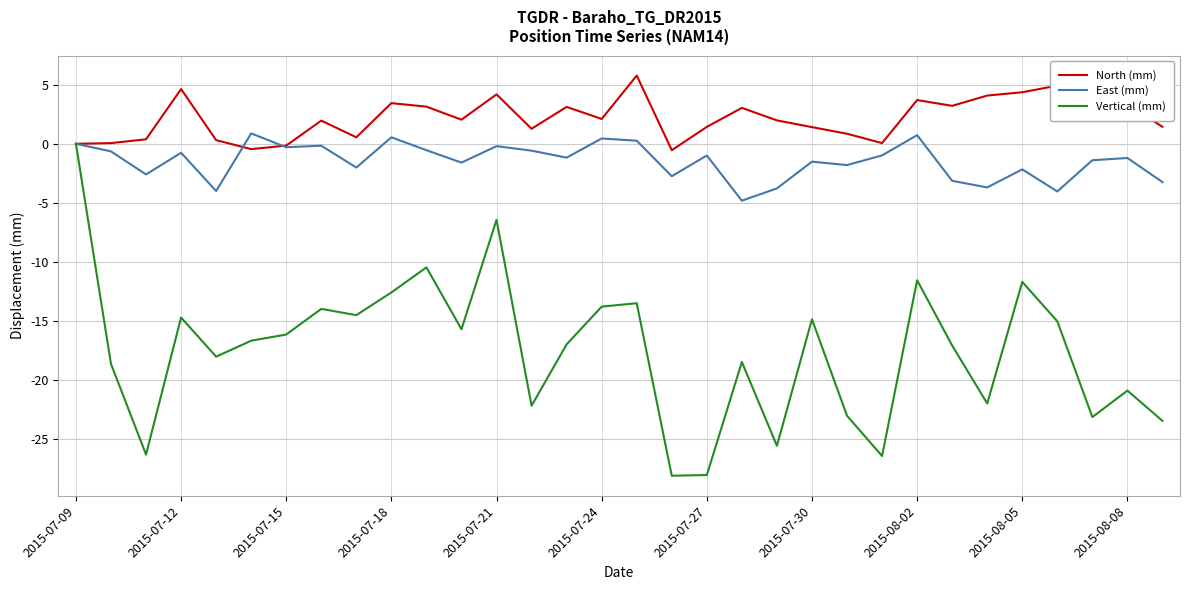

List the series in order of their overall mean, lowest first.

Vertical (mm), East (mm), North (mm)